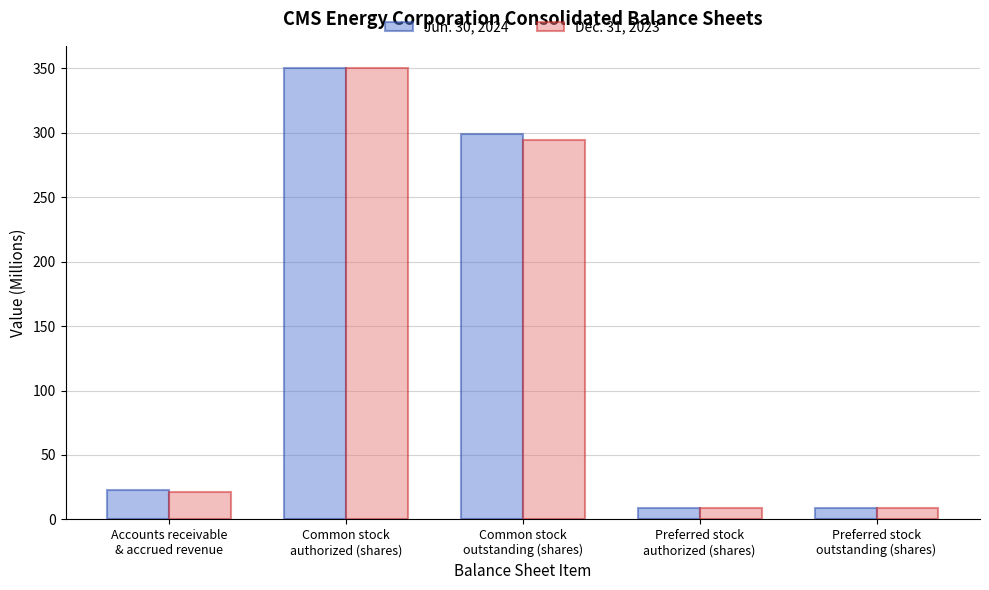

What is the highest value of the Jun. 30, 2024 series?

350.0